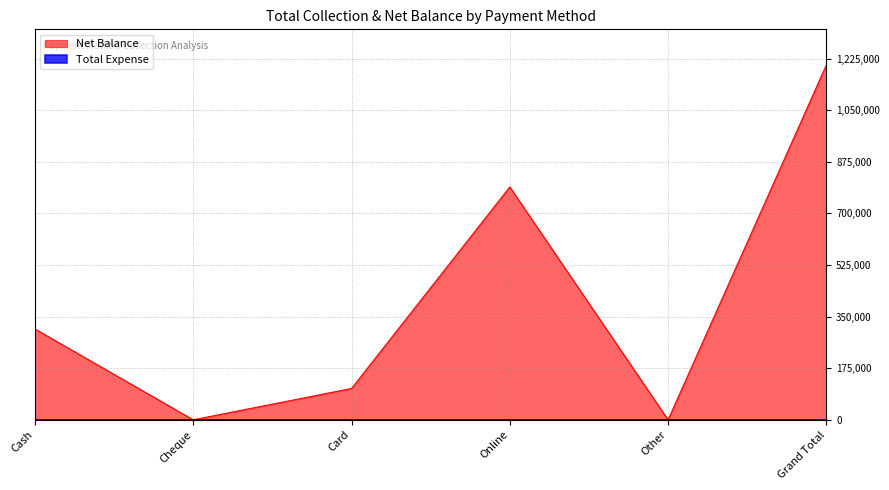

Where is the data nearest to the value 601995?

Online